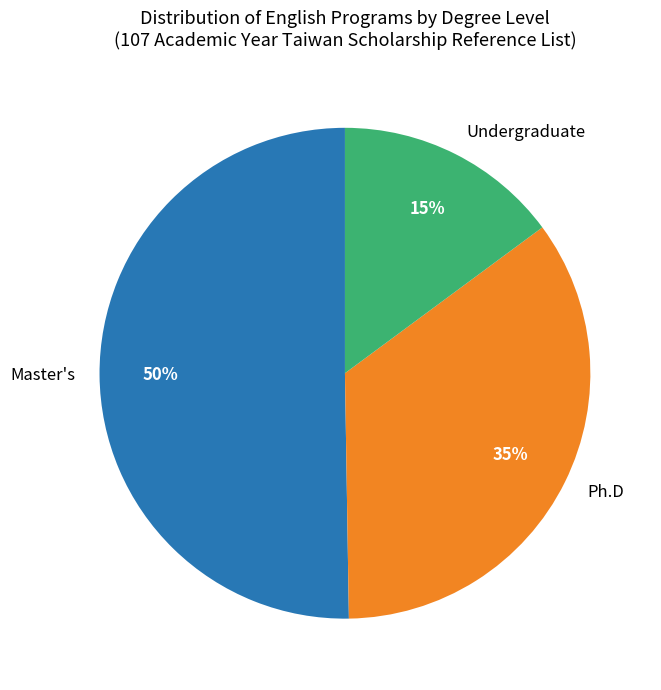

Between Ph.D and Master's, which is larger?

Master's